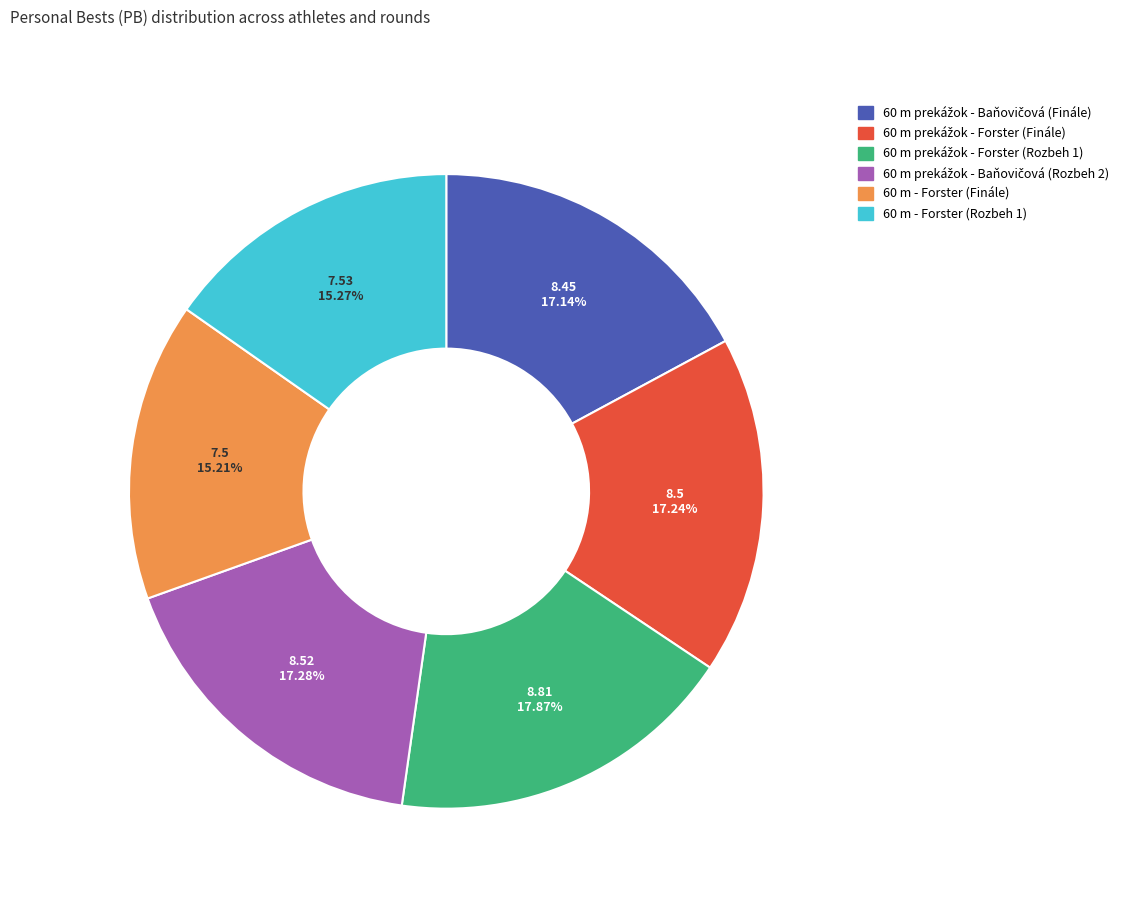

Do 60 m - Forster (Finále) and 60 m - Forster (Rozbeh 1) together represent more than half of the pie?

No